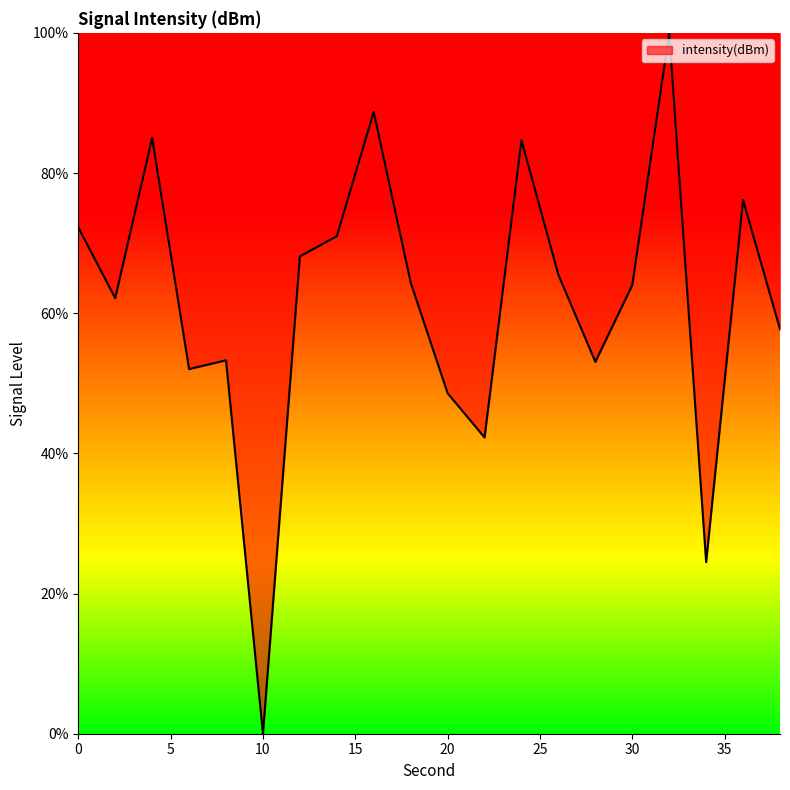

What is the greatest value displayed?

100.0